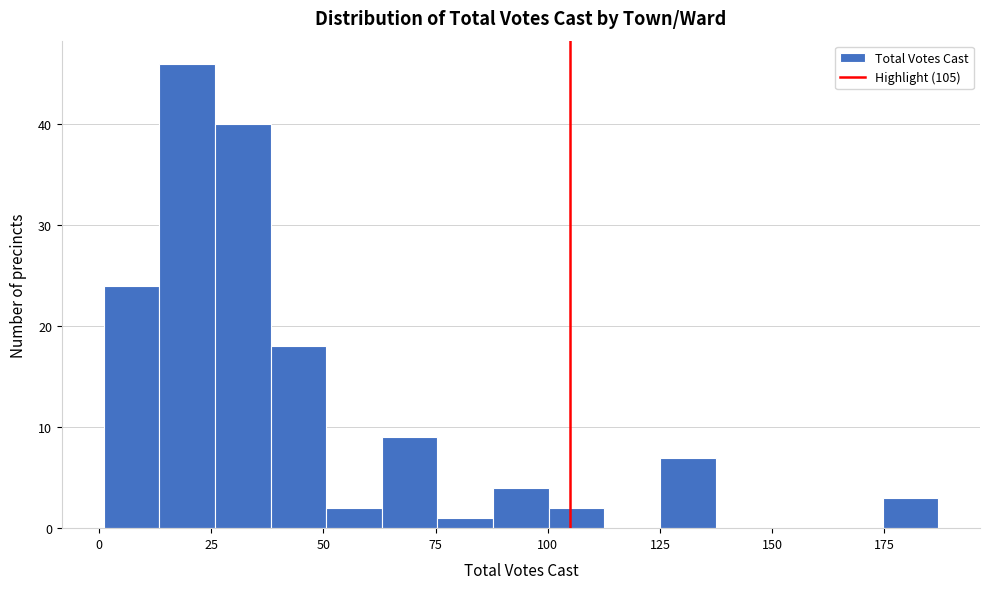

Read against the x-axis, roughly where is the centre of the tallest bar?

20